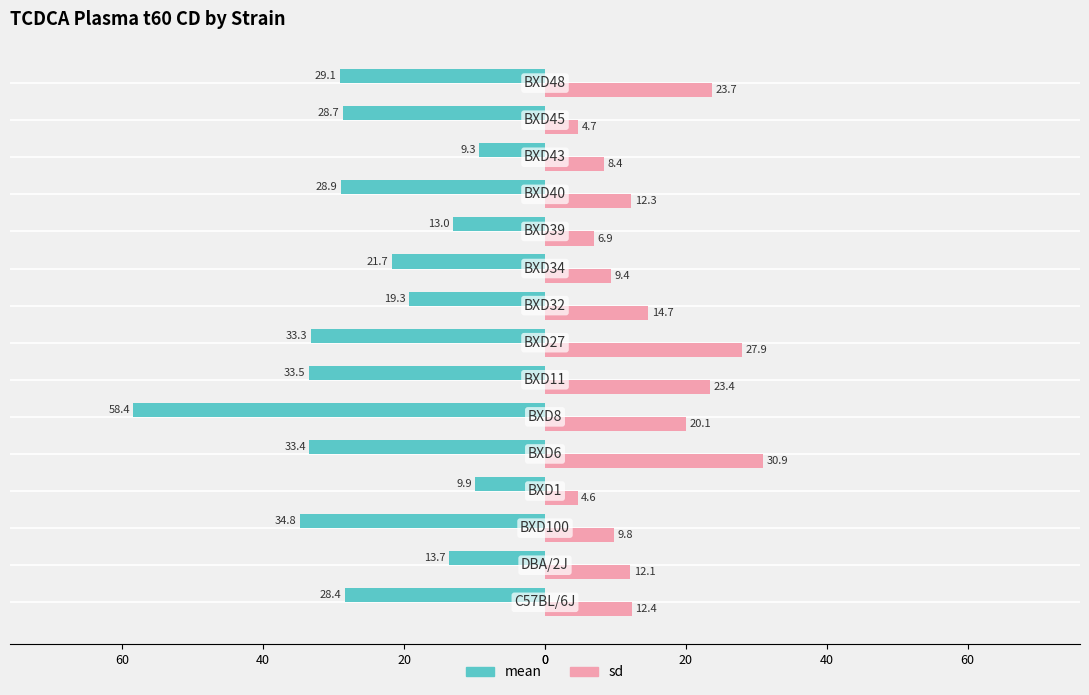

What are all the series names shown in the legend?

mean, sd